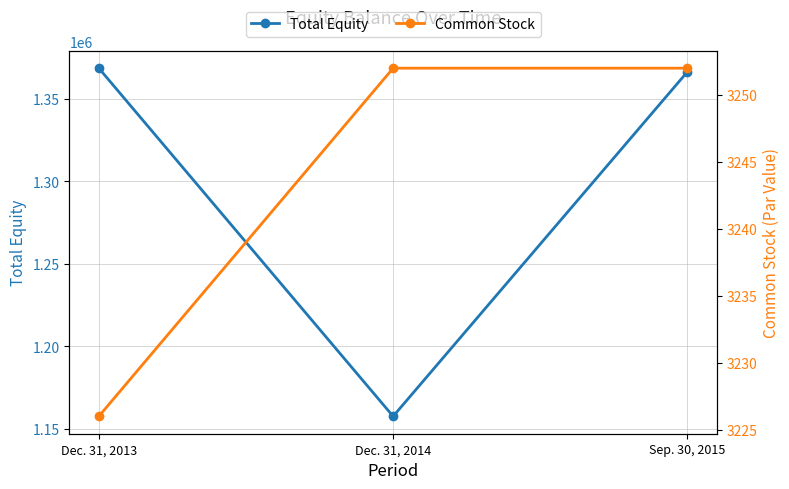

What is the spread (max minus min) of values at Sep. 30, 2015?

1362941